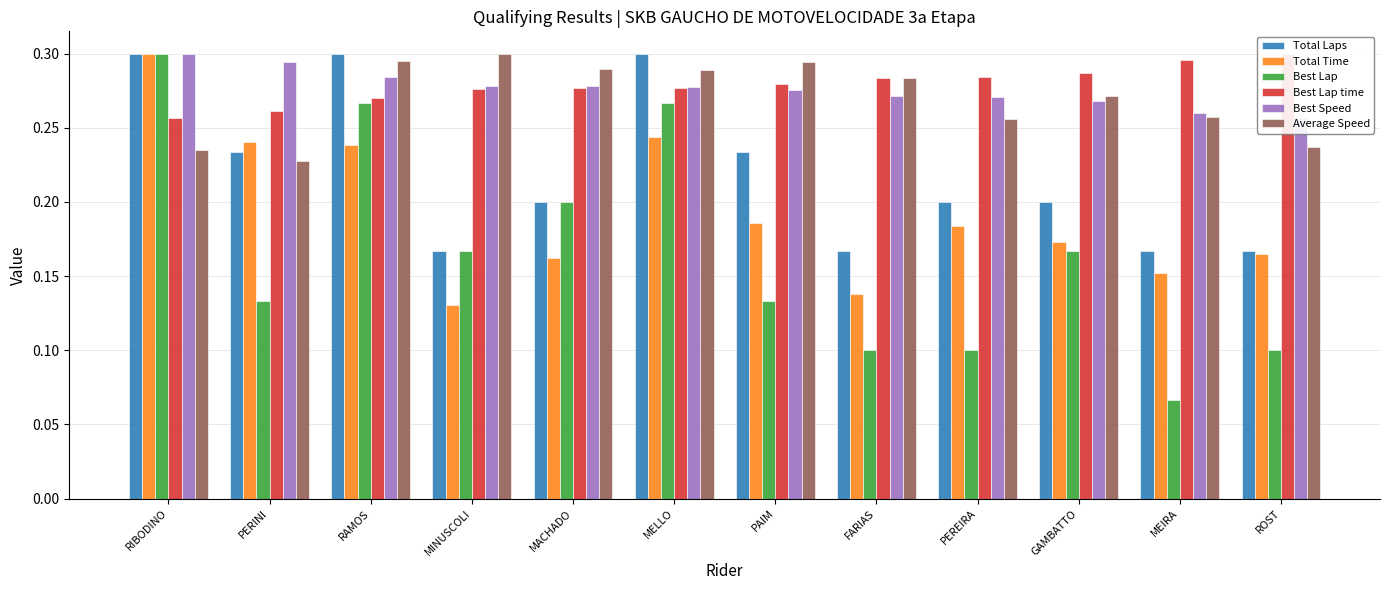

Reading right to left, extract all data points from this chart.

Total Laps: 0.2	0.2	0.2	0.2	0.2	0.2	0.3	0.2	0.2	0.3	0.2	0.3
Total Time: 0.2	0.2	0.2	0.2	0.1	0.2	0.2	0.2	0.1	0.2	0.2	0.3
Best Lap: 0.1	0.1	0.2	0.1	0.1	0.1	0.3	0.2	0.2	0.3	0.1	0.3
Best Lap time: 0.3	0.3	0.3	0.3	0.3	0.3	0.3	0.3	0.3	0.3	0.3	0.3
Best Speed: 0.3	0.3	0.3	0.3	0.3	0.3	0.3	0.3	0.3	0.3	0.3	0.3
Average Speed: 0.2	0.3	0.3	0.3	0.3	0.3	0.3	0.3	0.3	0.3	0.2	0.2